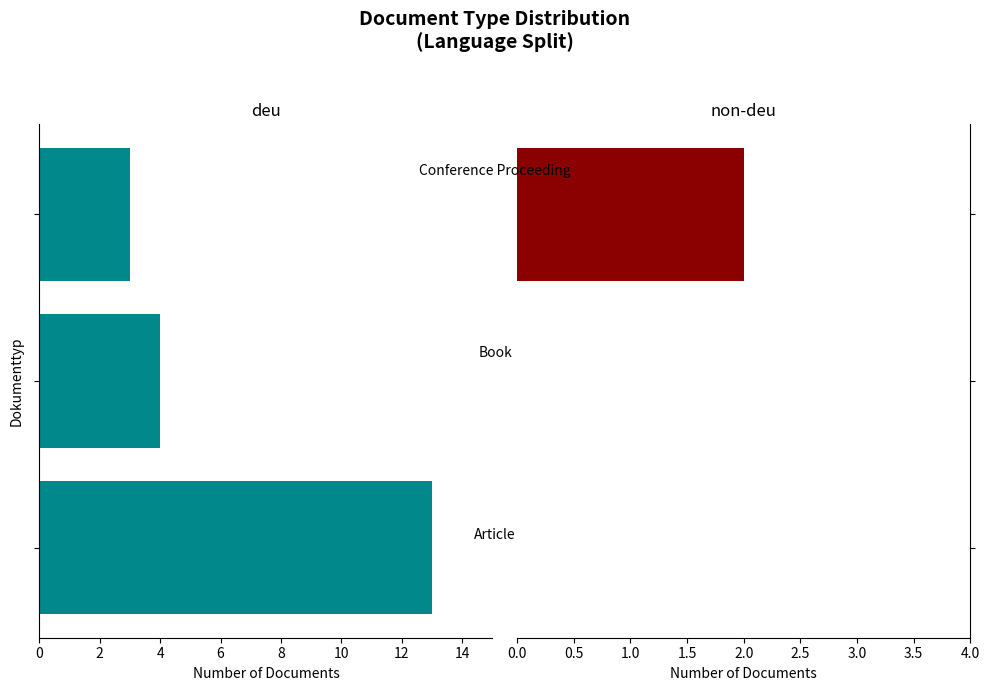

The non-deu series shows 1 at 2. True or false?

False